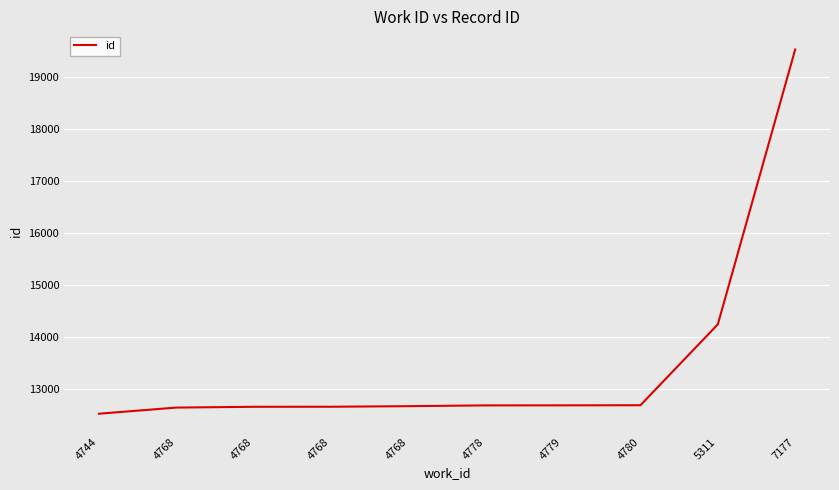

Is it true that the value at 4768 is 12666?

True